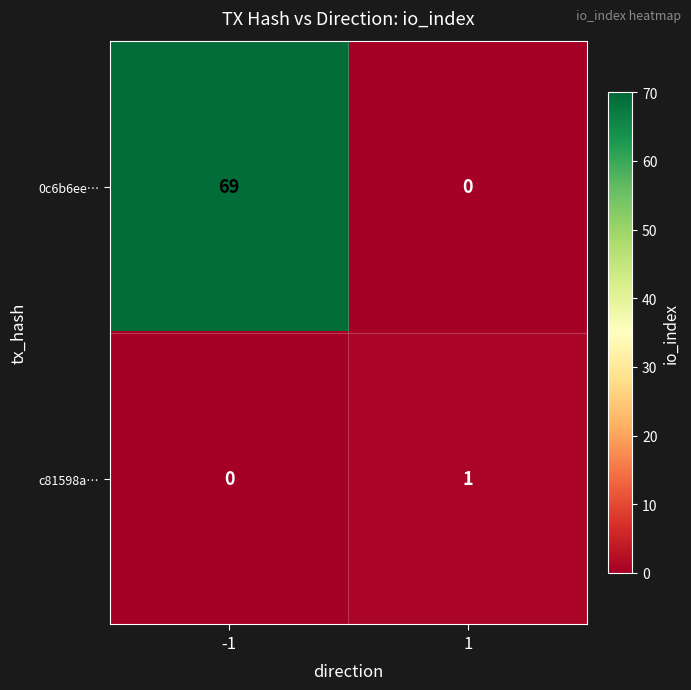

Between -1 and 1, which series saw the biggest shift?

0c6b6ee…